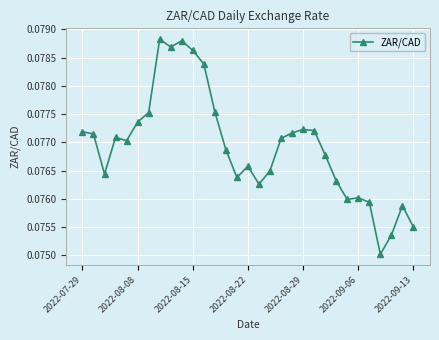

Count the values in the range 0 to 1.

31